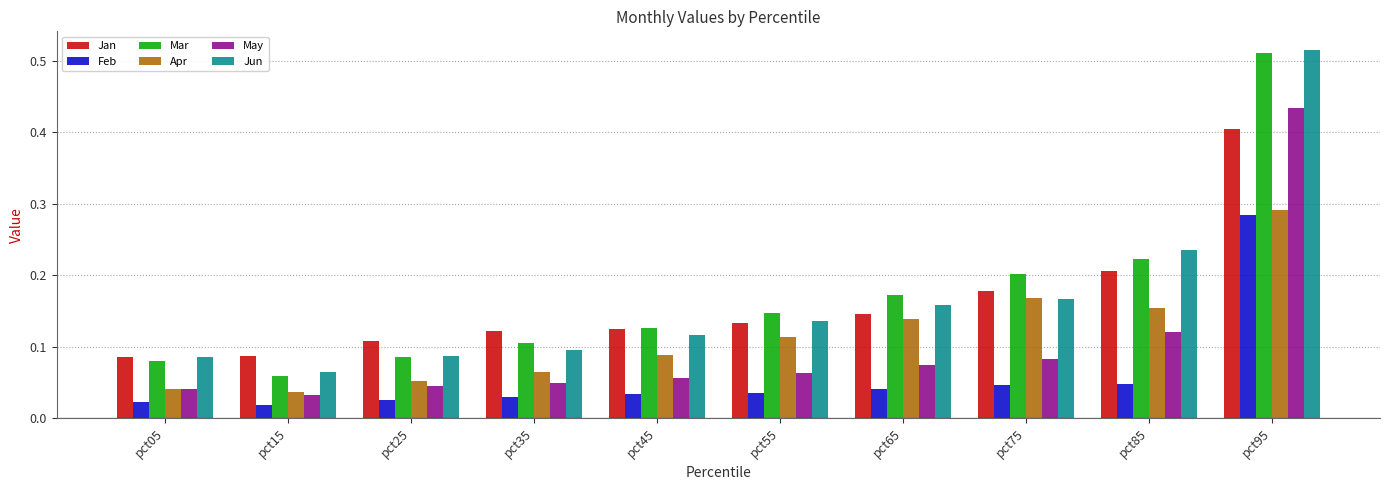

Which category has the highest value across all series?

pct95